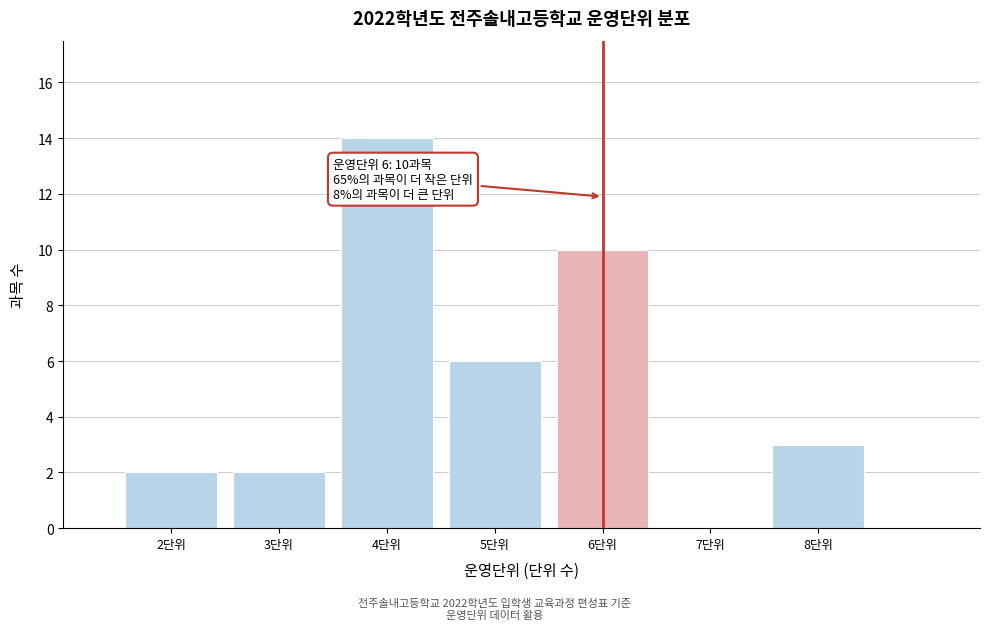

Reading left to right, extract all data points from this chart.

2단위=2	3단위=2	4단위=14	5단위=6	6단위=10	7단위=0	8단위=3